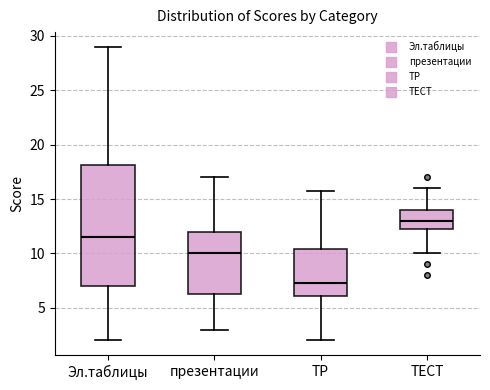

Which box's median line is the highest?

ТЕСТ